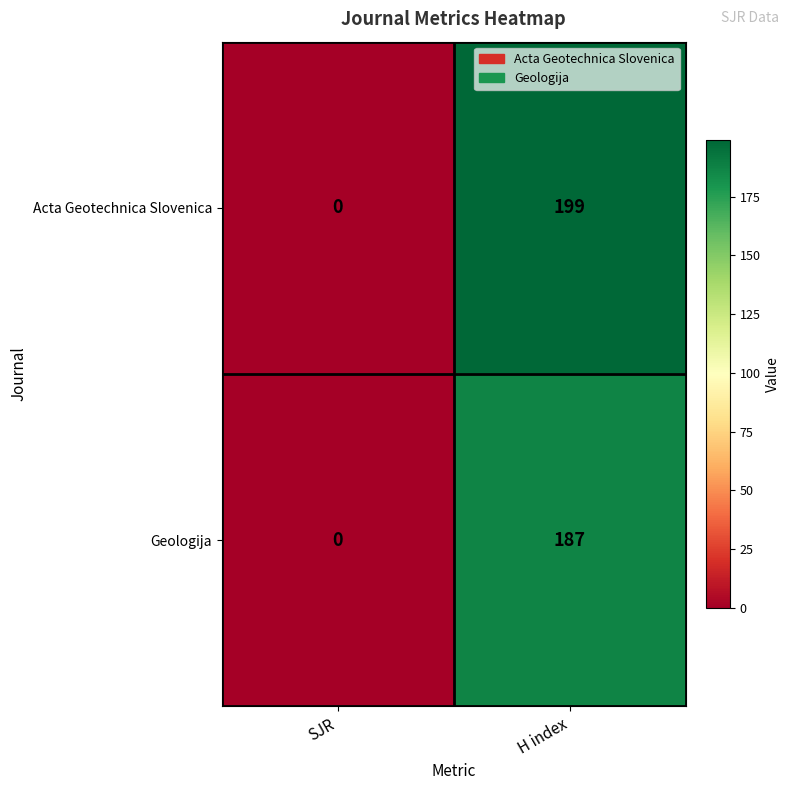

What is the difference between the maximum and minimum values in the Acta Geotechnica Slovenica series?

199